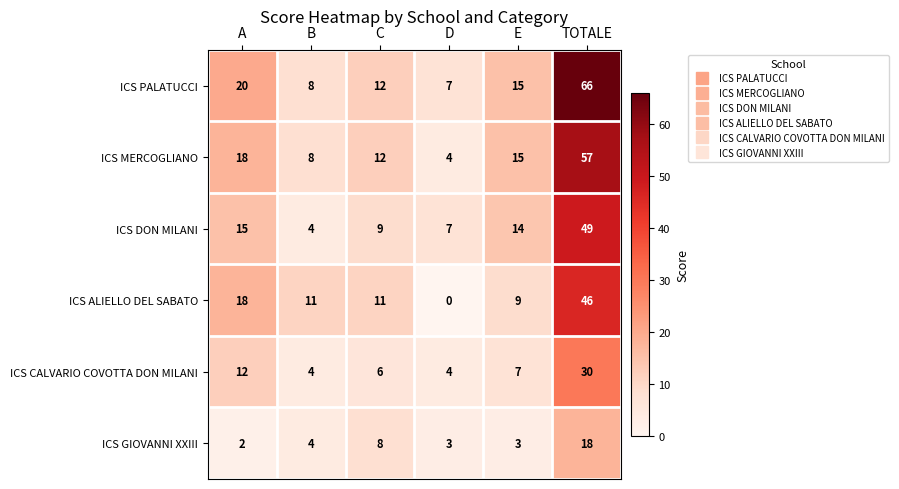

What is the sum of the ICS ALIELLO DEL SABATO values at C and B?

22